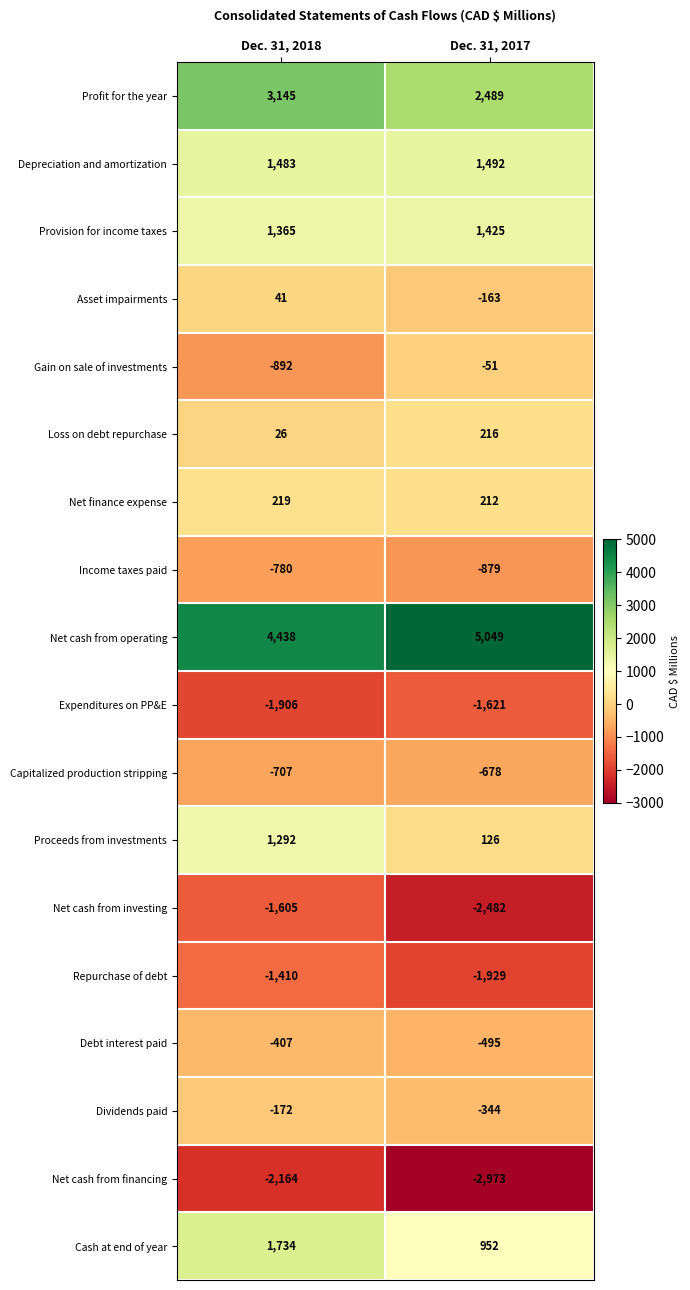

At Dec. 31, 2018, list the series in order from smallest to largest.

Net cash from financing, Expenditures on PP&E, Net cash from investing, Repurchase of debt, Gain on sale of investments, Income taxes paid, Capitalized production stripping, Debt interest paid, Dividends paid, Loss on debt repurchase, Asset impairments, Net finance expense, Proceeds from investments, Provision for income taxes, Depreciation and amortization, Cash at end of year, Profit for the year, Net cash from operating